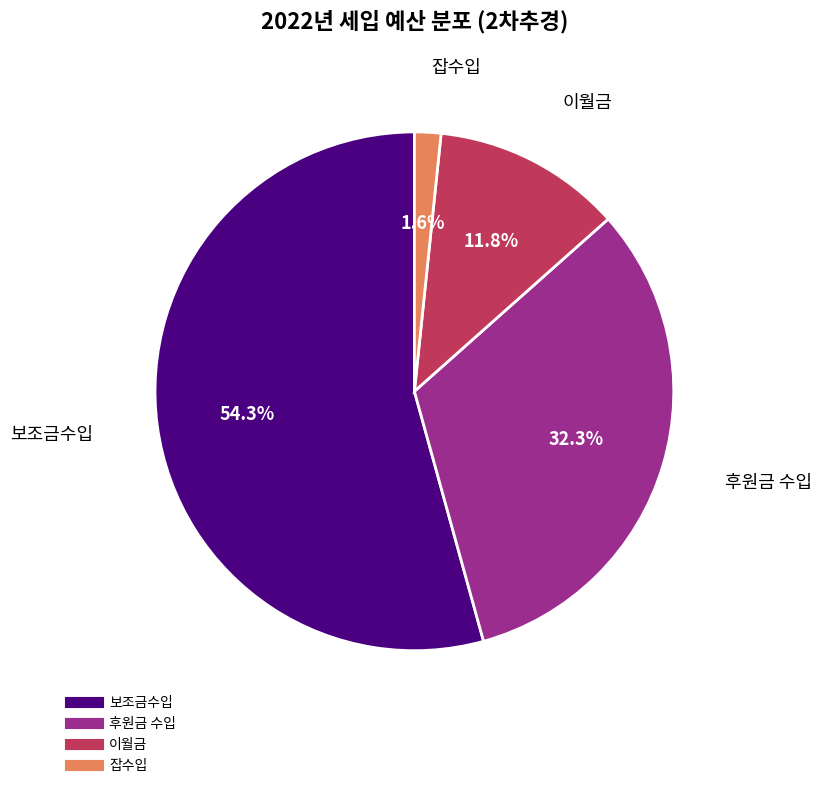

Is there a majority slice in this chart?

Yes